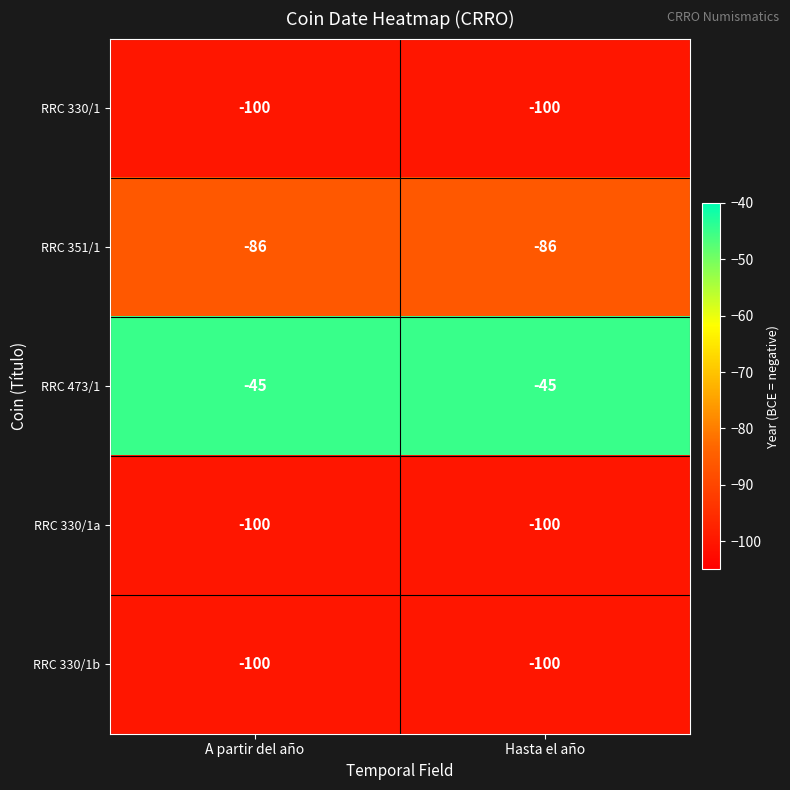

What is the spread (max minus min) of values at A partir del año?

55